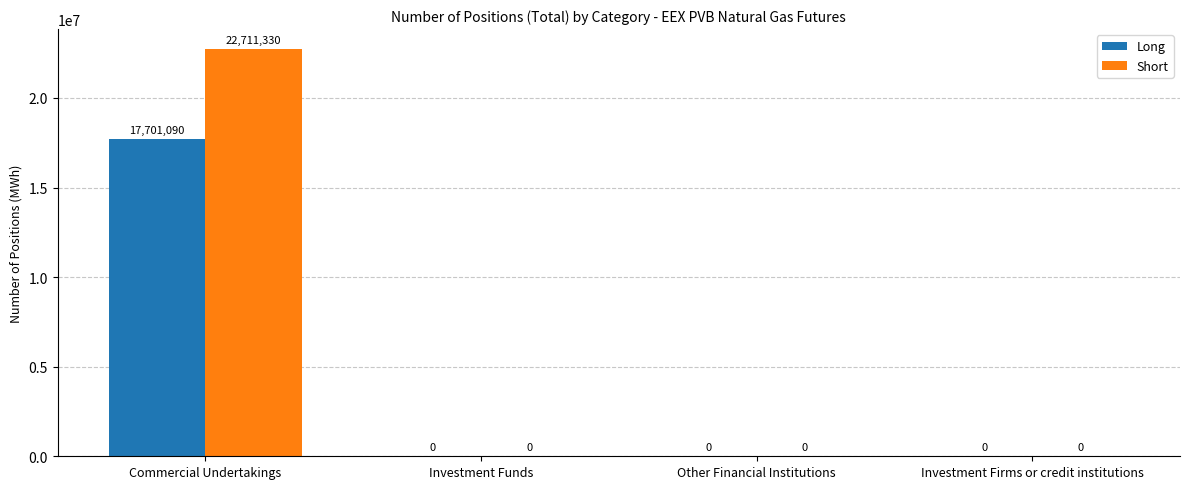

What is the sum of all Long values?

17701090